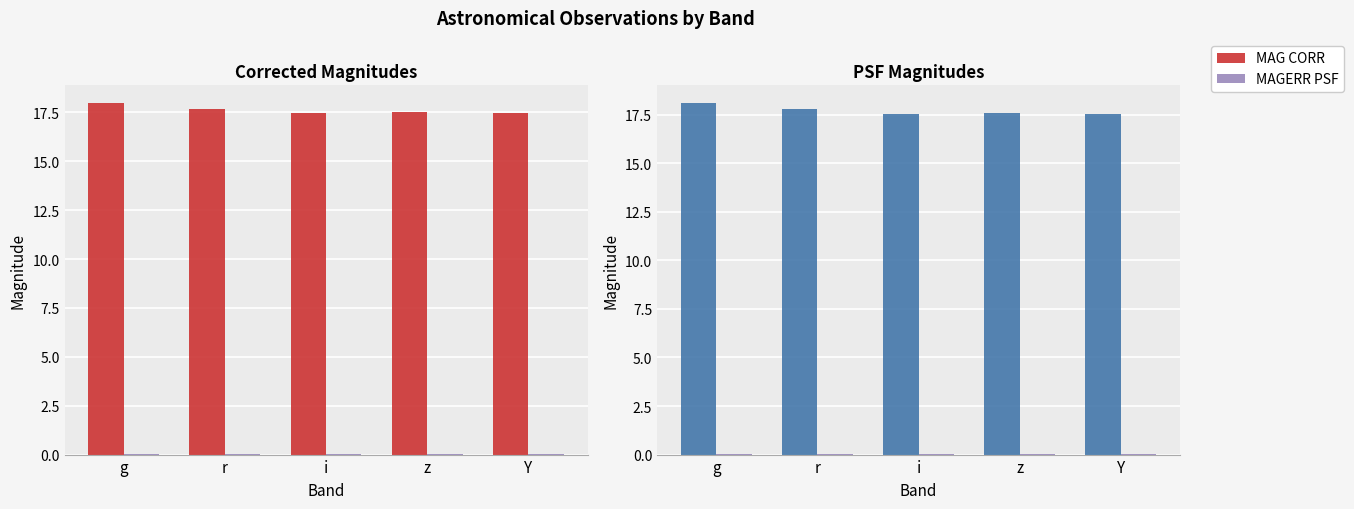

What is the sum of the MAG PSF values at g and z?

35.7